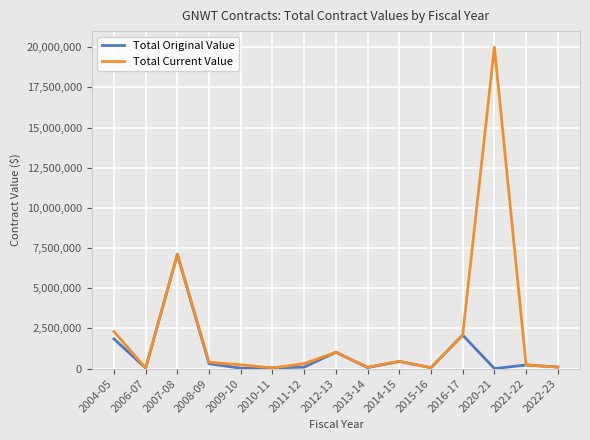

Which series has the largest total across all categories?

Total Current Value